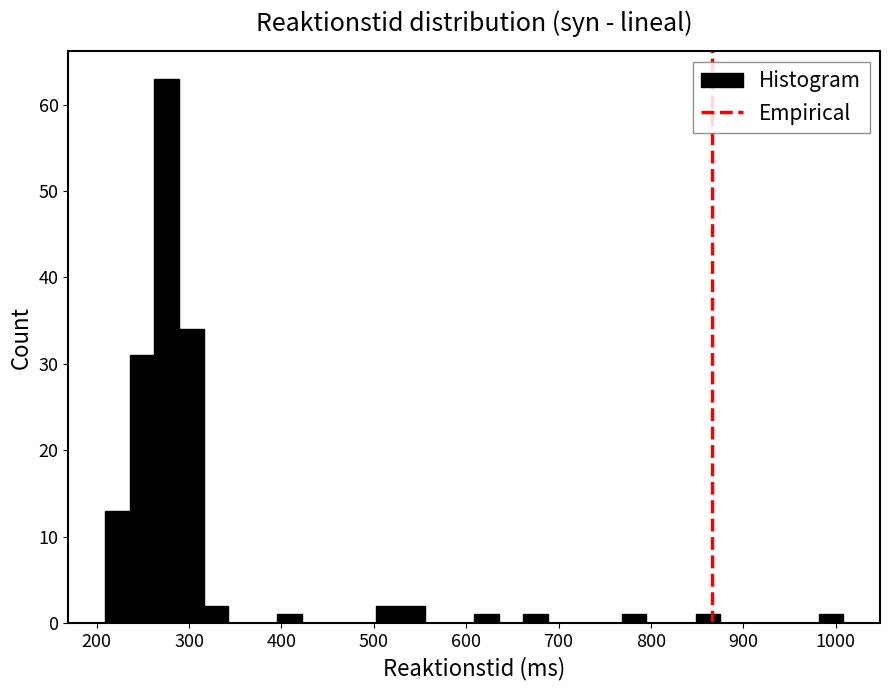

Around what value on the x-axis is the tallest bar? Give the approximate position of its centre, as read against the axis.

280